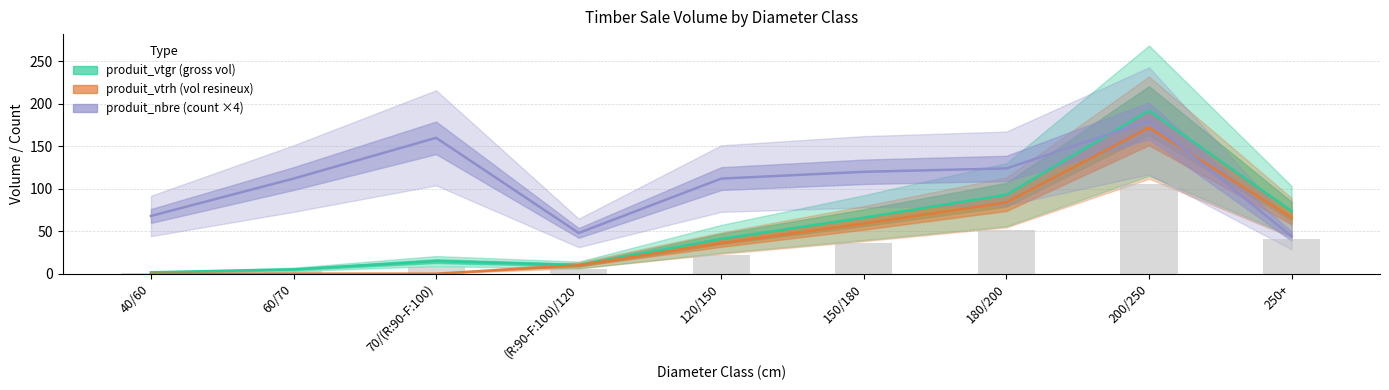

Is the value of produit_nbre at 150/180 greater than the value of produit_vtgr at 250+?

Yes